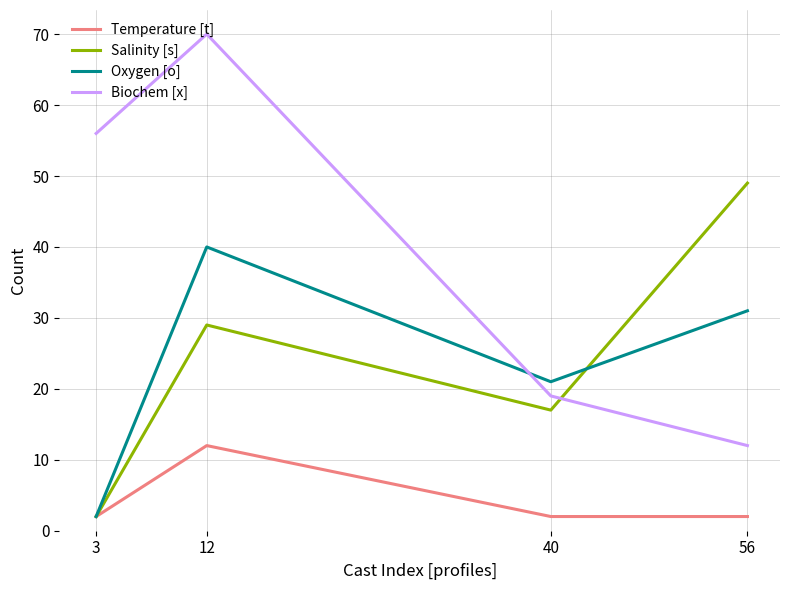

True or false: Salinity [s] has more than 2 interior local peaks.

False